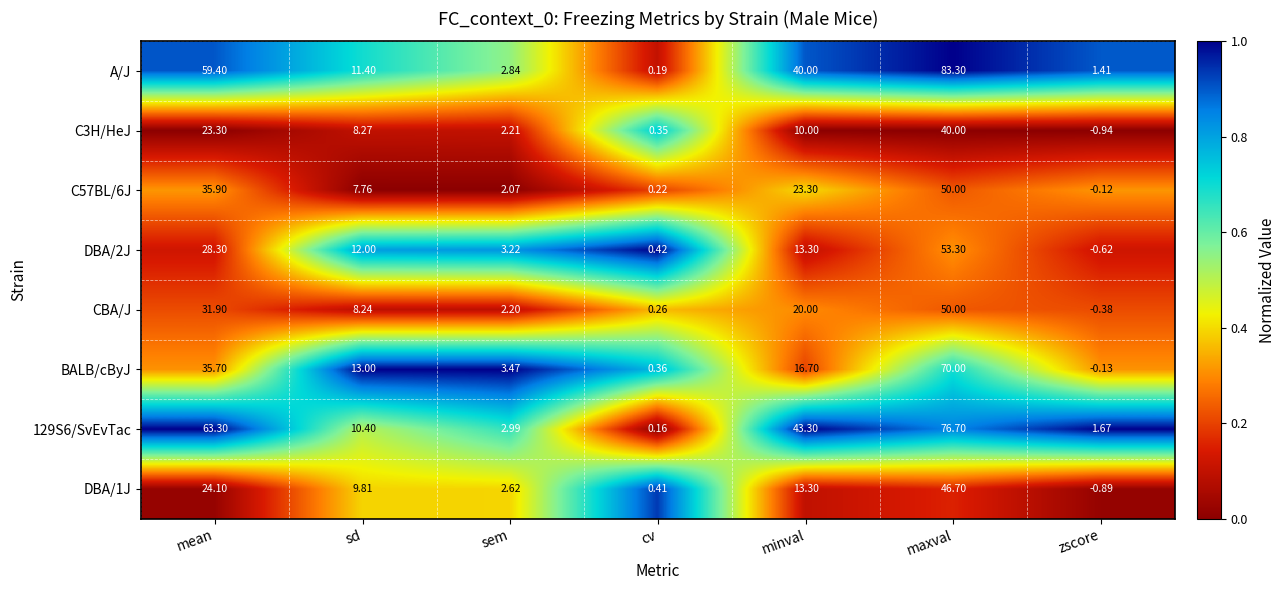

List the labels in order of C57BL/6J value, largest first.

maxval, mean, minval, sd, sem, cv, zscore